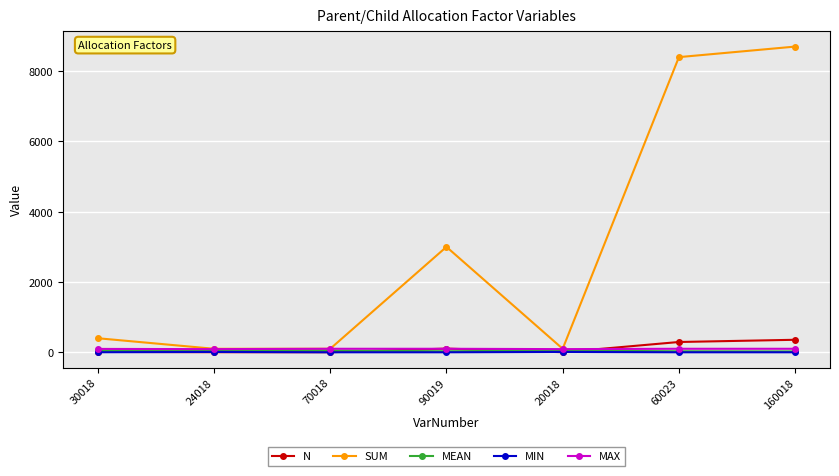

Which series has the widest spread of values?

SUM